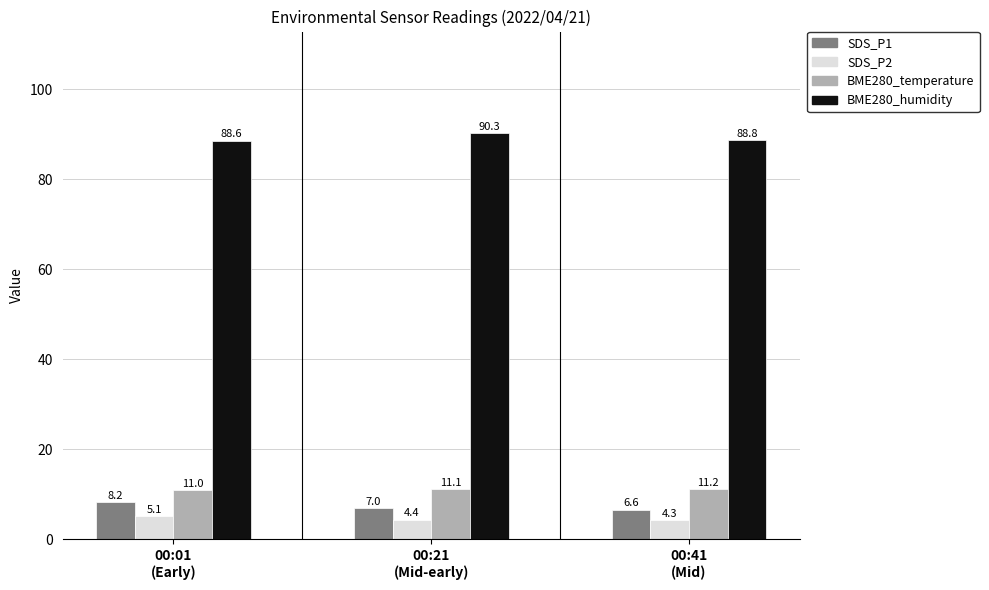

Reading right to left, transcribe all the data shown in this chart.

SDS_P1: 6.6	7.0	8.2
SDS_P2: 4.3	4.4	5.1
BME280_temperature: 11.2	11.1	11.0
BME280_humidity: 88.8	90.3	88.6